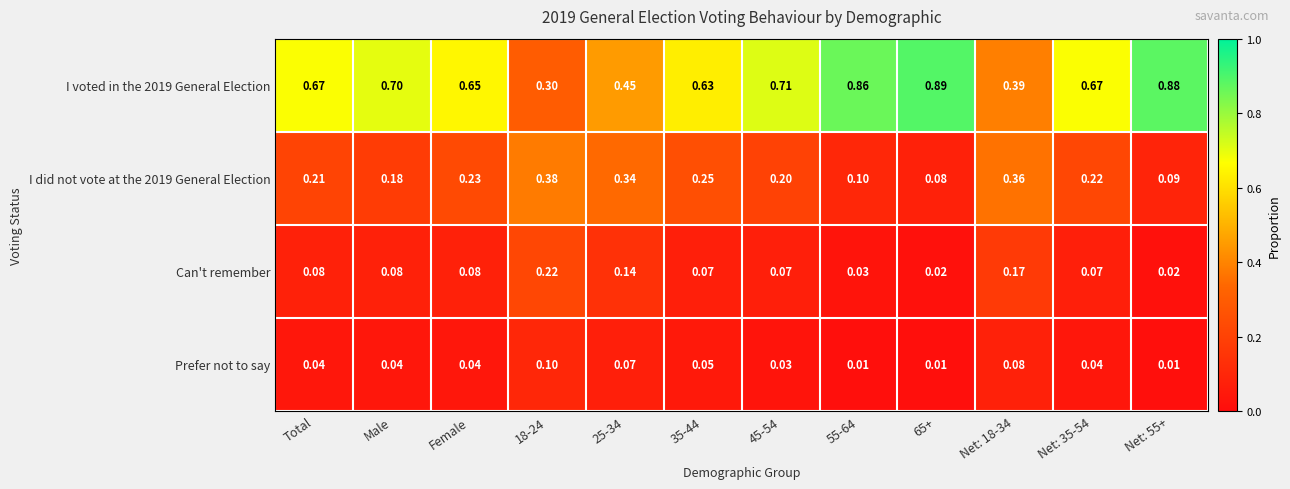

Count the number of categories in the chart.

12